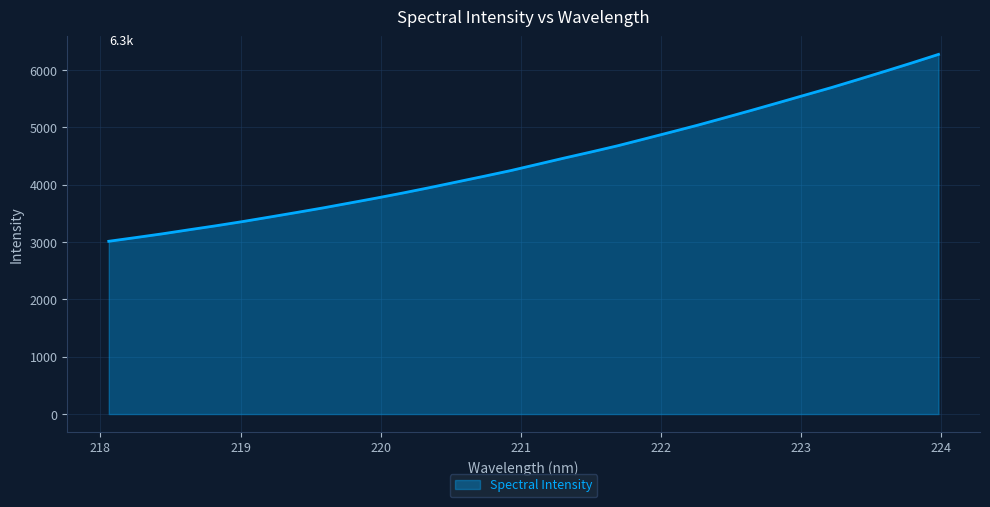

What is the smallest value displayed?

3013.6